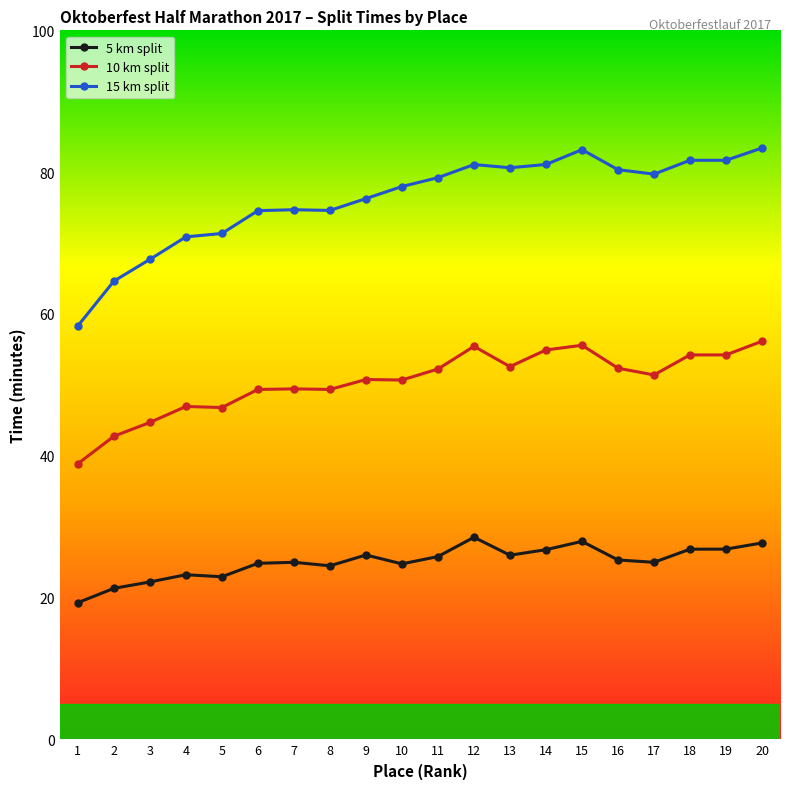

Read the 15 km split value at 15.

83.2